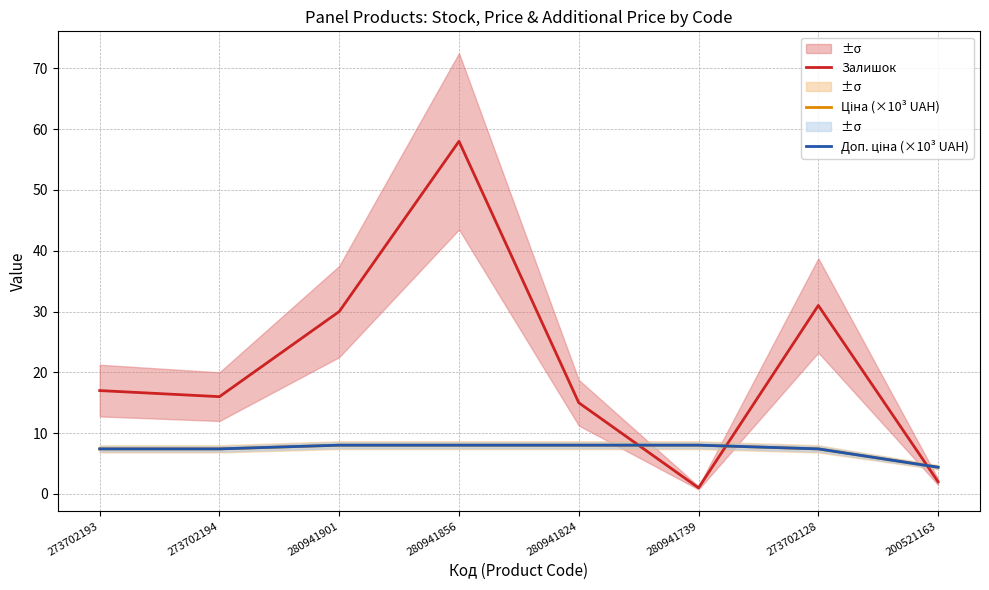

What is the difference between the highest and lowest values at 273702128?

23.6